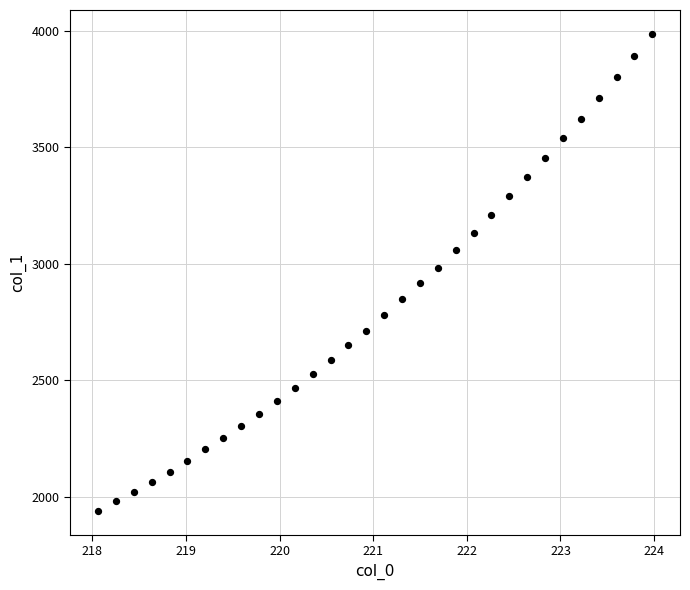

What is the range of Y values (max minus min)?

2048.4